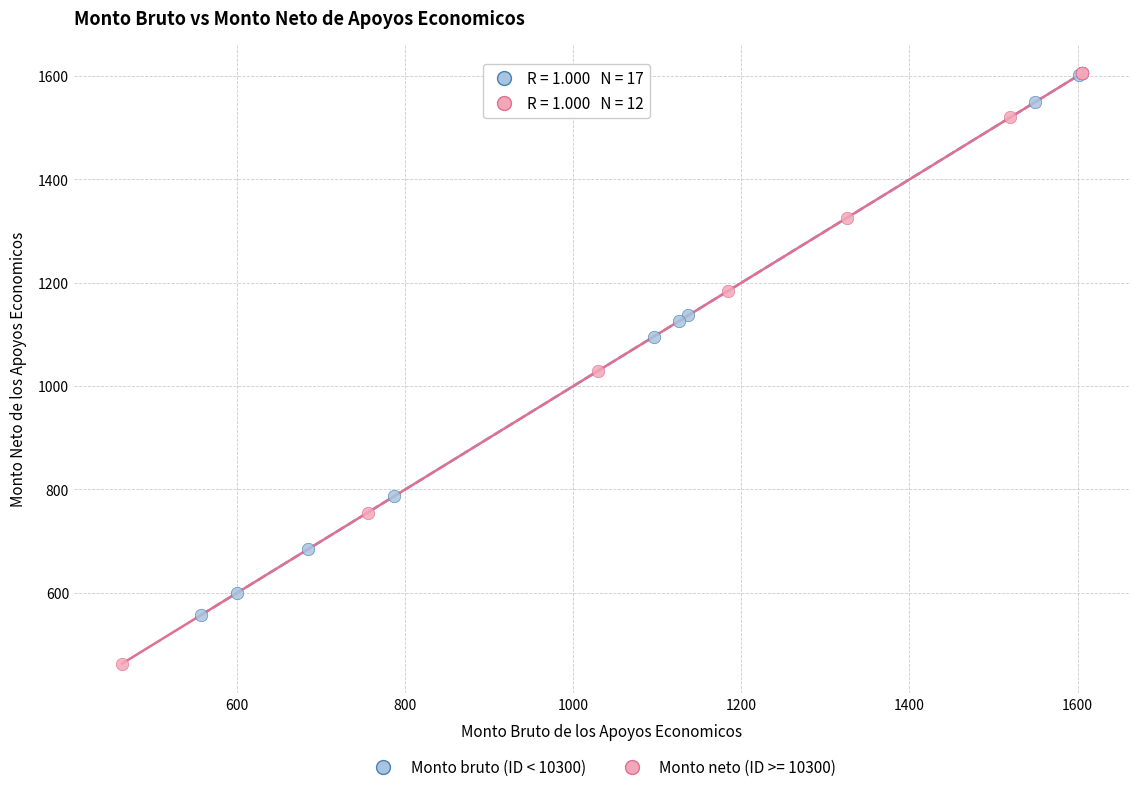

Which series contains the lowest Y value?

Monto neto (ID >= 10300)